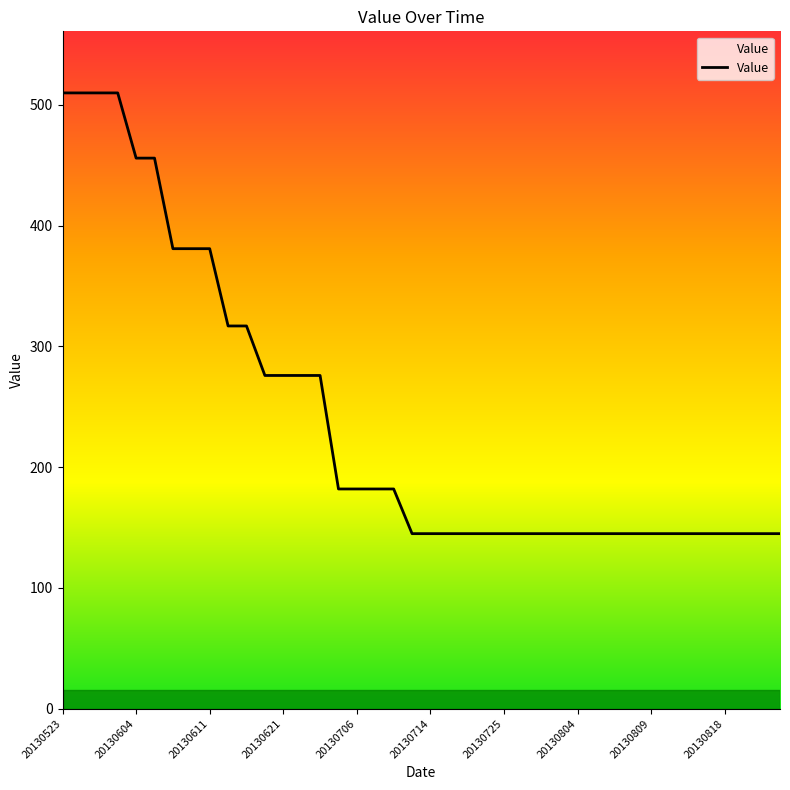

What is the sum of all values?

9606